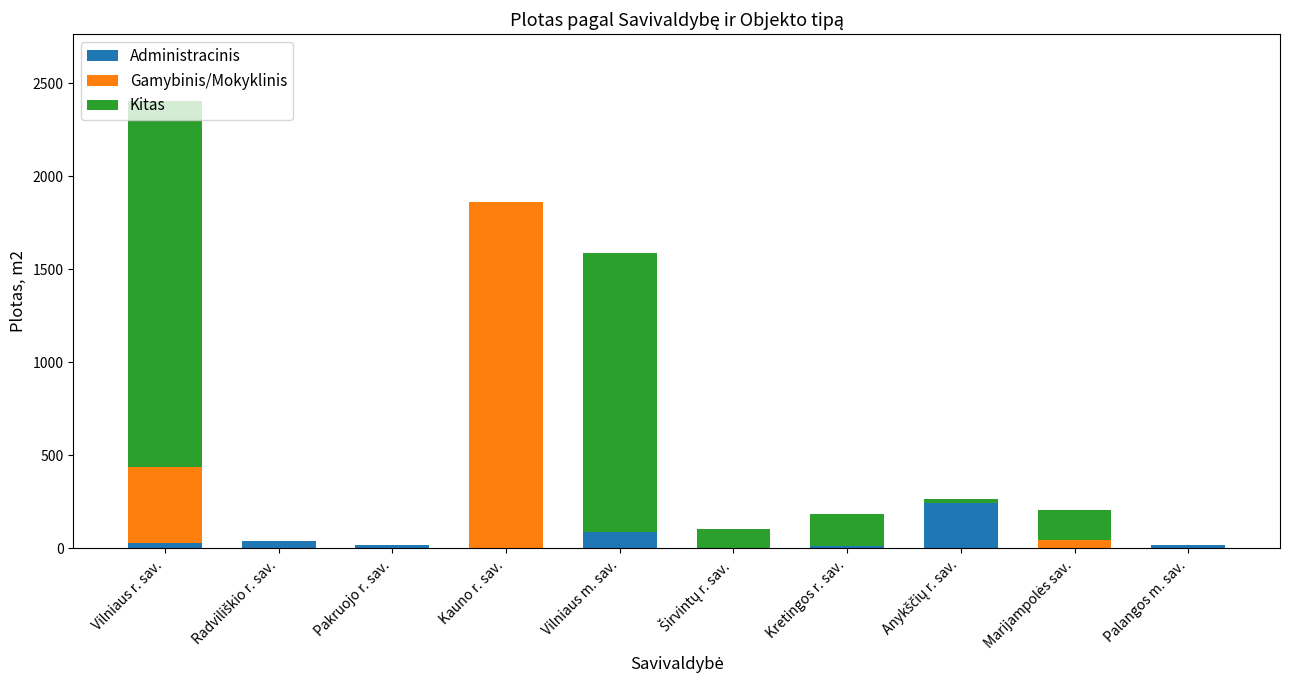

What is the total value across all series at Vilniaus m. sav.?

1587.2